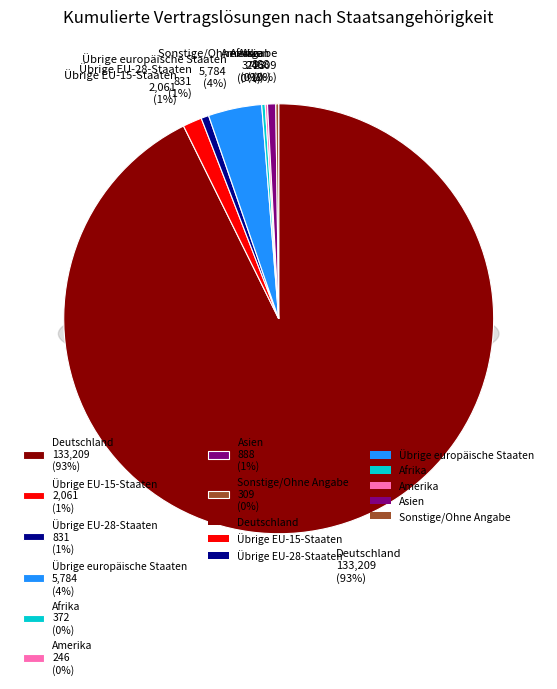

What is the ratio of the value at Übrige EU-15-Staaten to the value at Amerika?

8.4